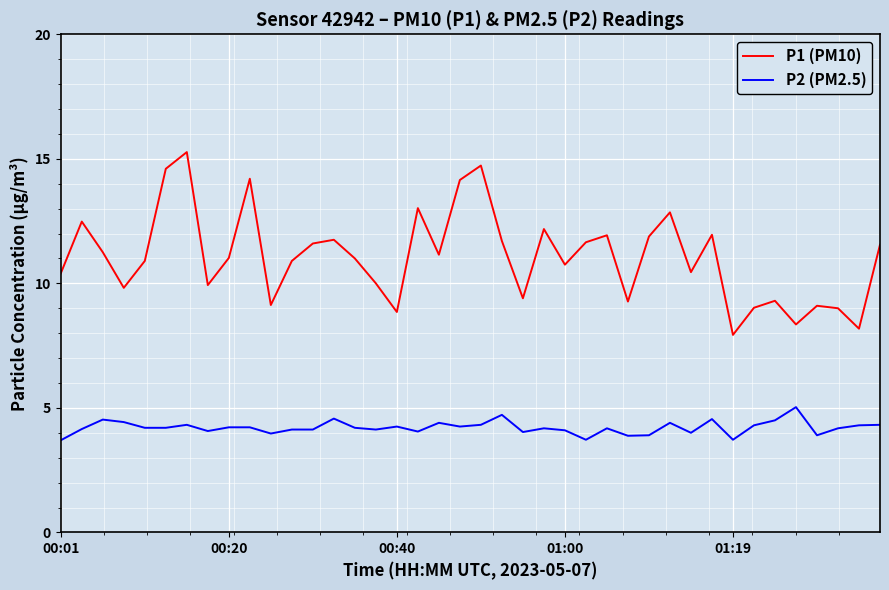

What is the maximum value shown in the chart?

15.3